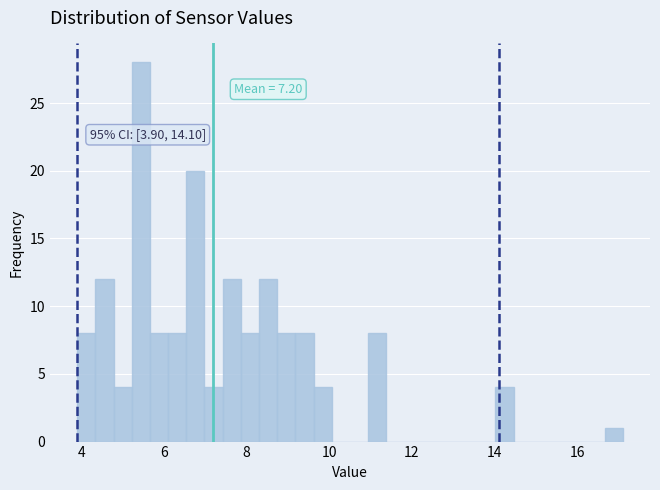

Read against the x-axis, roughly where is the centre of the tallest bar?

5.4